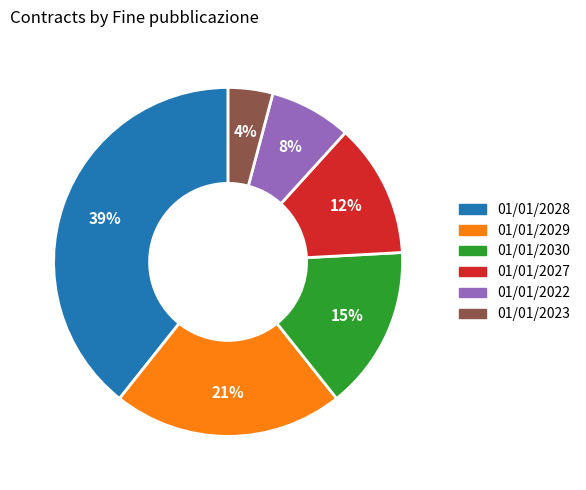

To the nearest percent, what is the difference between the largest and smallest slice percentages?

35%